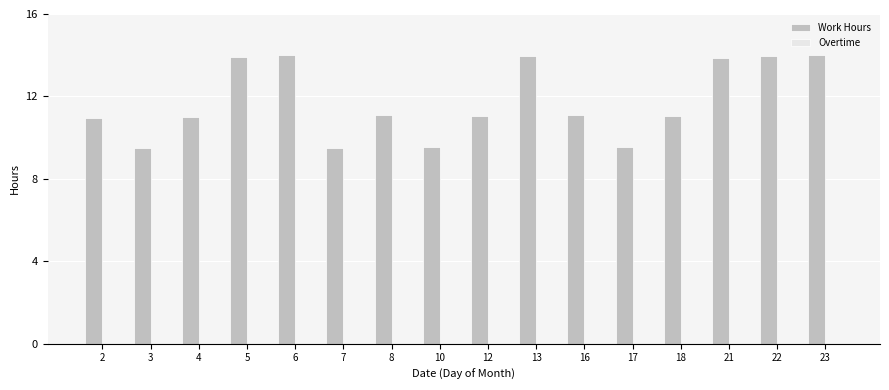

What is the value of the 6th bar from the left?

9.5